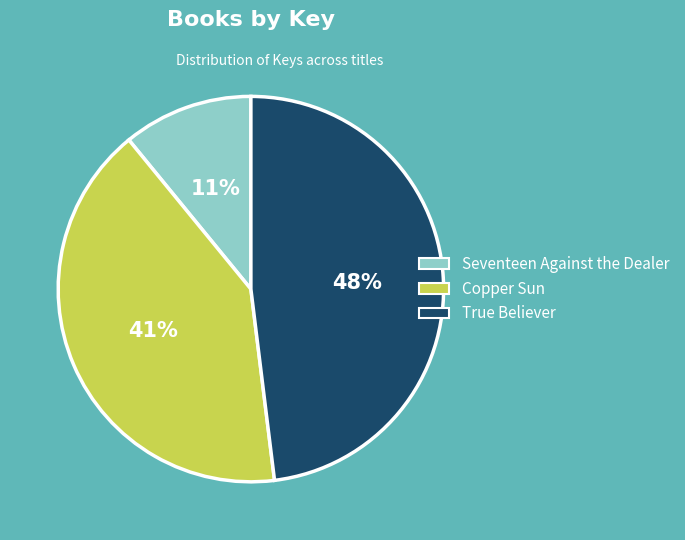

Which slice is the largest?

True Believer